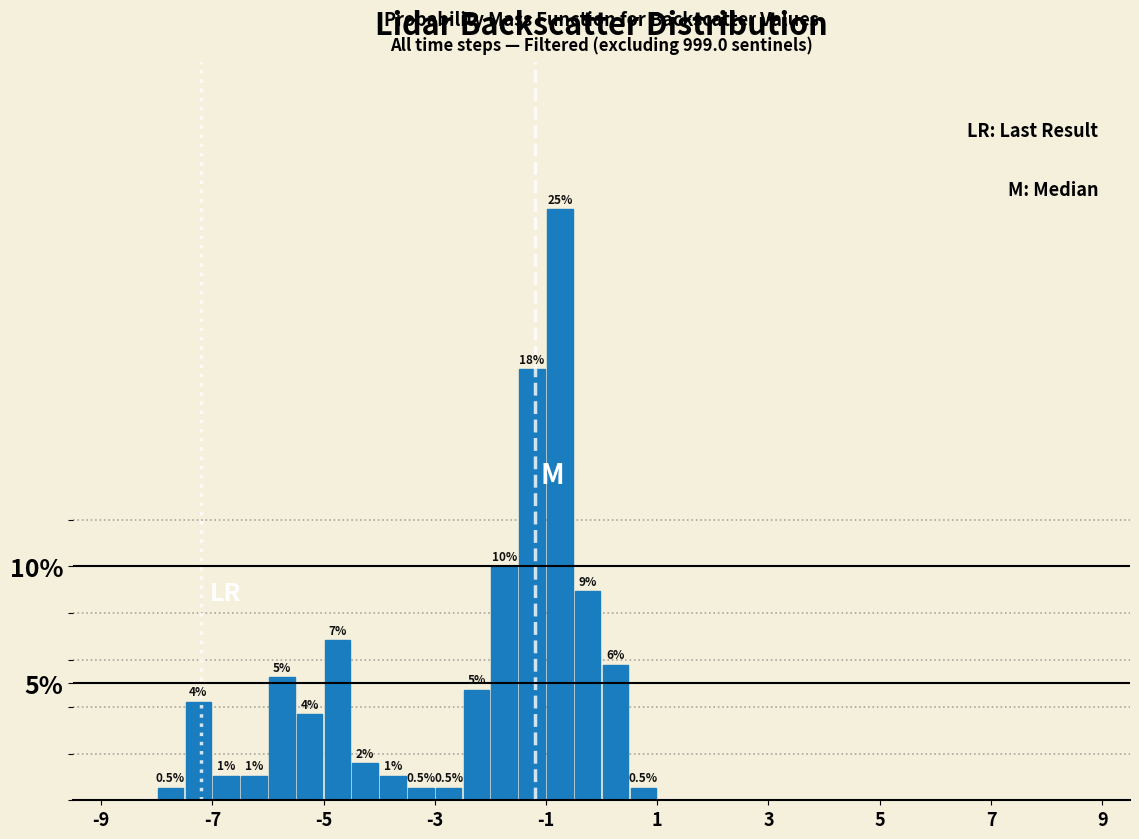

Read against the x-axis, roughly where is the centre of the tallest bar?

-0.8